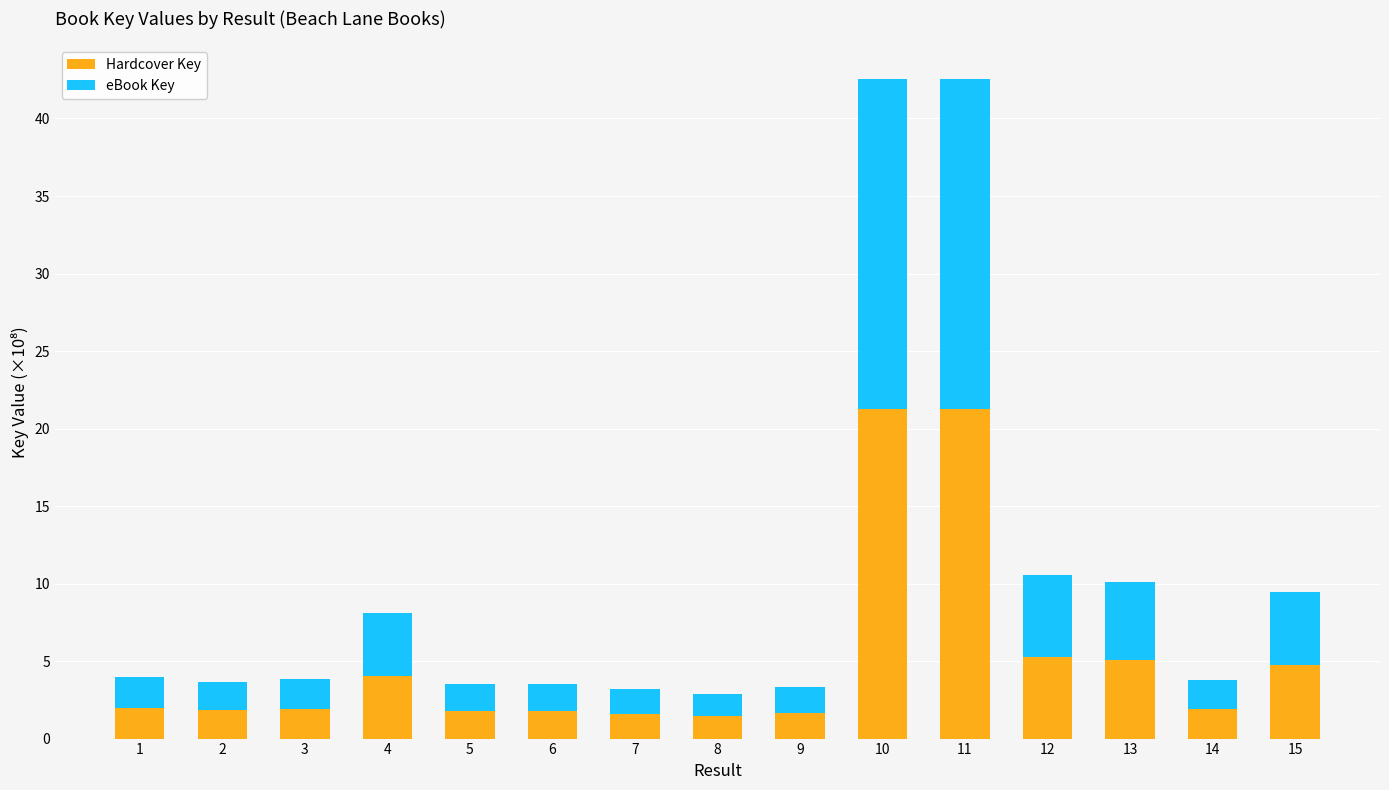

What is the minimum value for Hardcover Key?

1.4